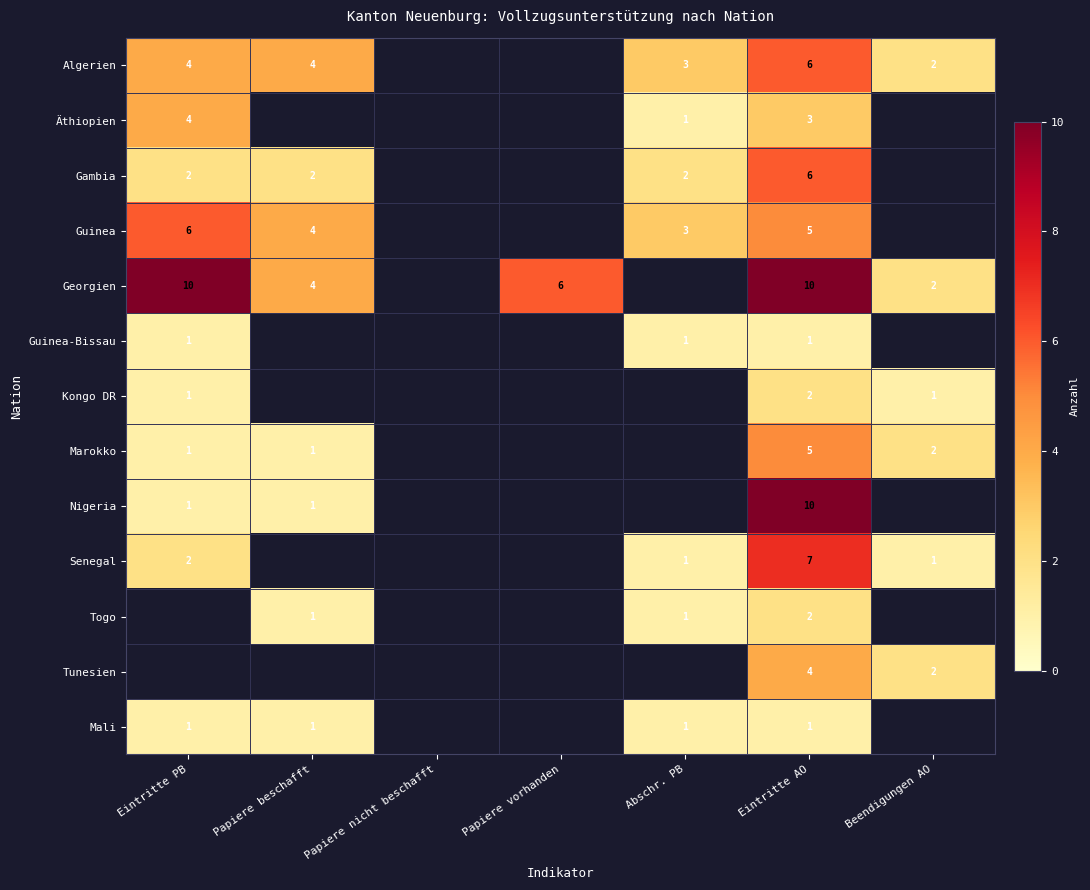

The value of Gambia at Papiere beschafft is 2. True or false?

True